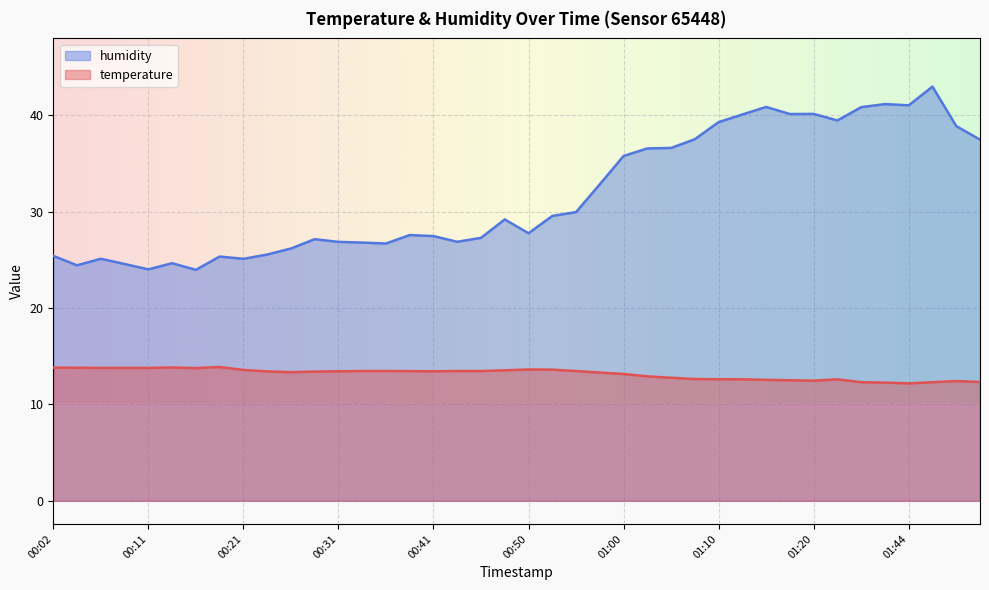

List the series in order of their peak value, lowest first.

temperature, humidity